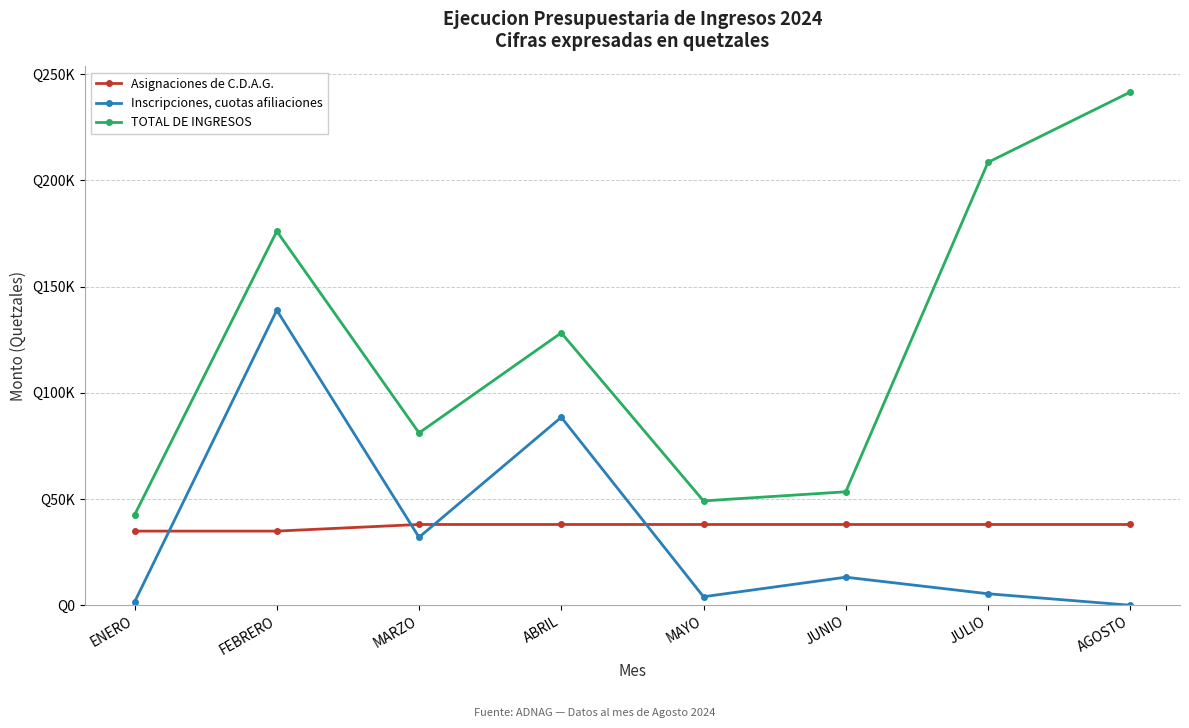

Which series has the widest spread of values?

TOTAL DE INGRESOS